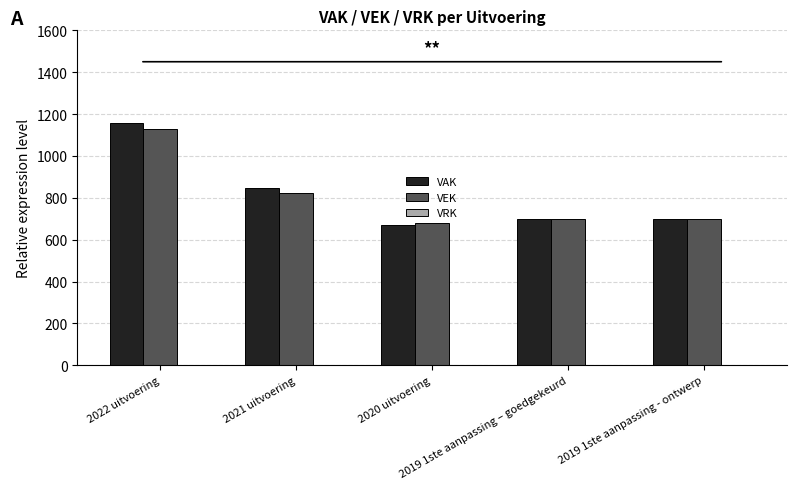

Rank the series at 2021 uitvoering from lowest to highest value.

VEK, VAK